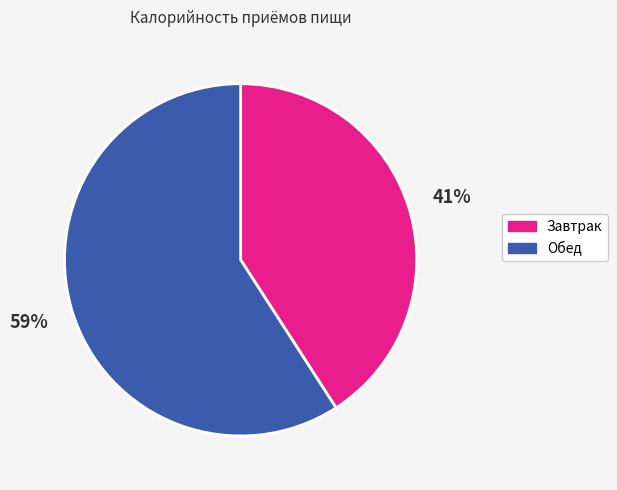

What is the majority slice?

Обед